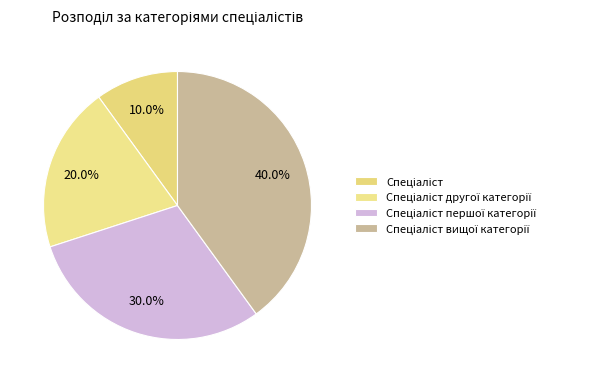

The Спеціаліст другої категорії slice represents 20% of the pie. True or false?

True